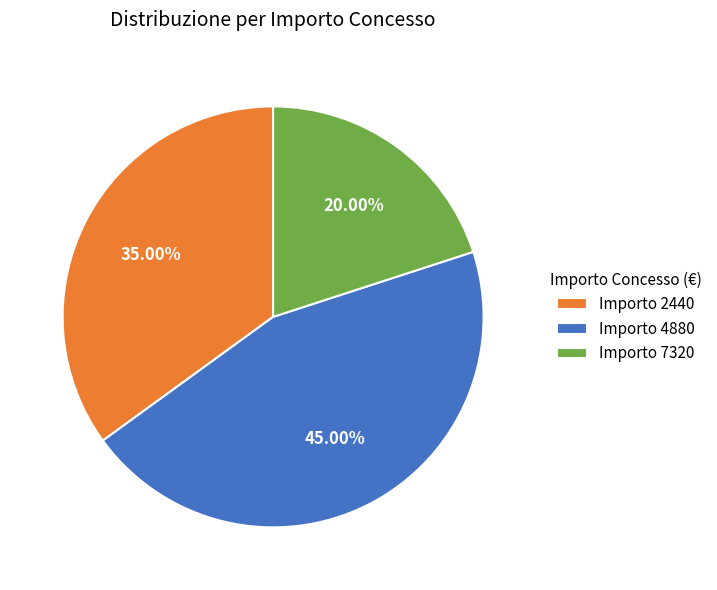

Combined, do Importo 4880 and Importo 2440 account for over 50%?

Yes